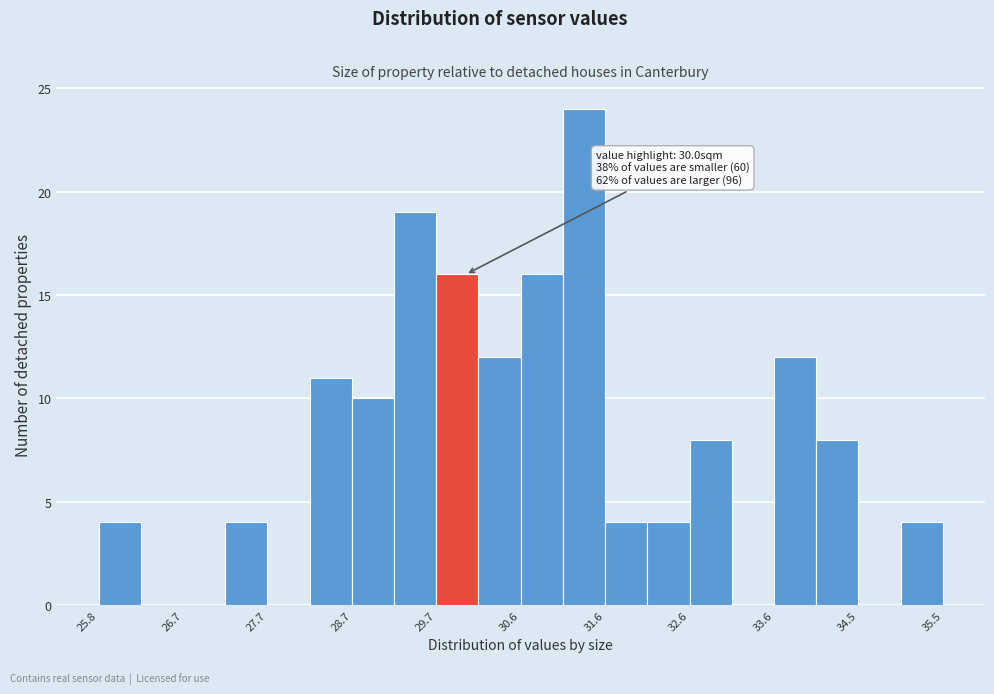

Which range on the x-axis has the tallest bar?

31.1 to 31.6